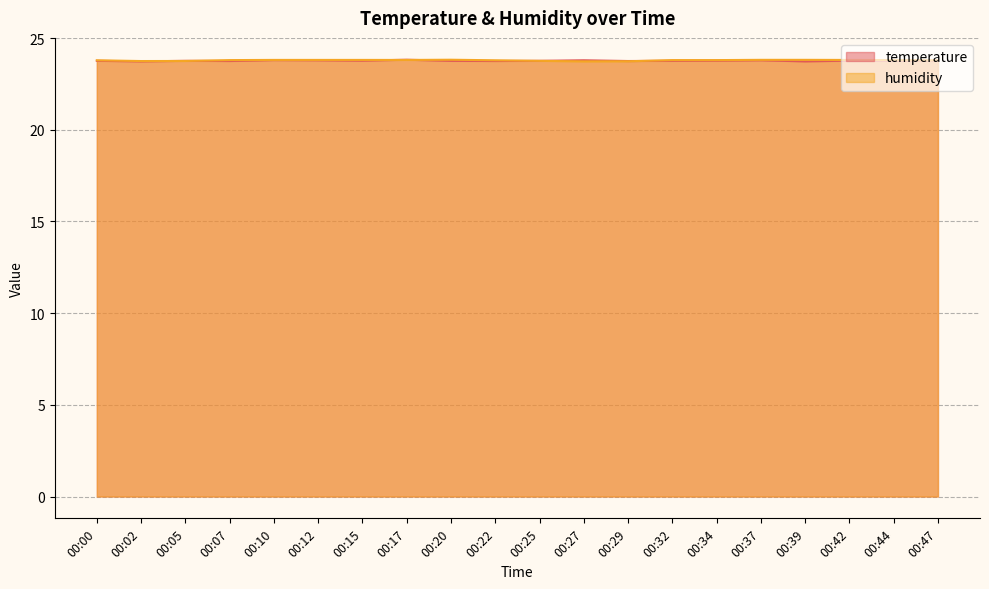

Which series changed the most between 00:00 and 00:05?

humidity